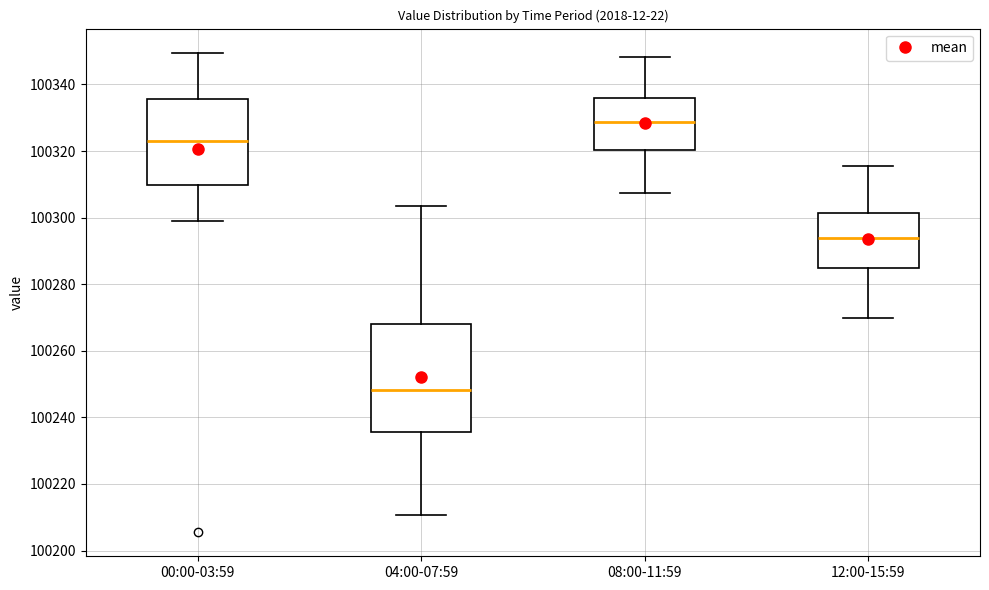

Which box has the highest median line?

08:00-11:59